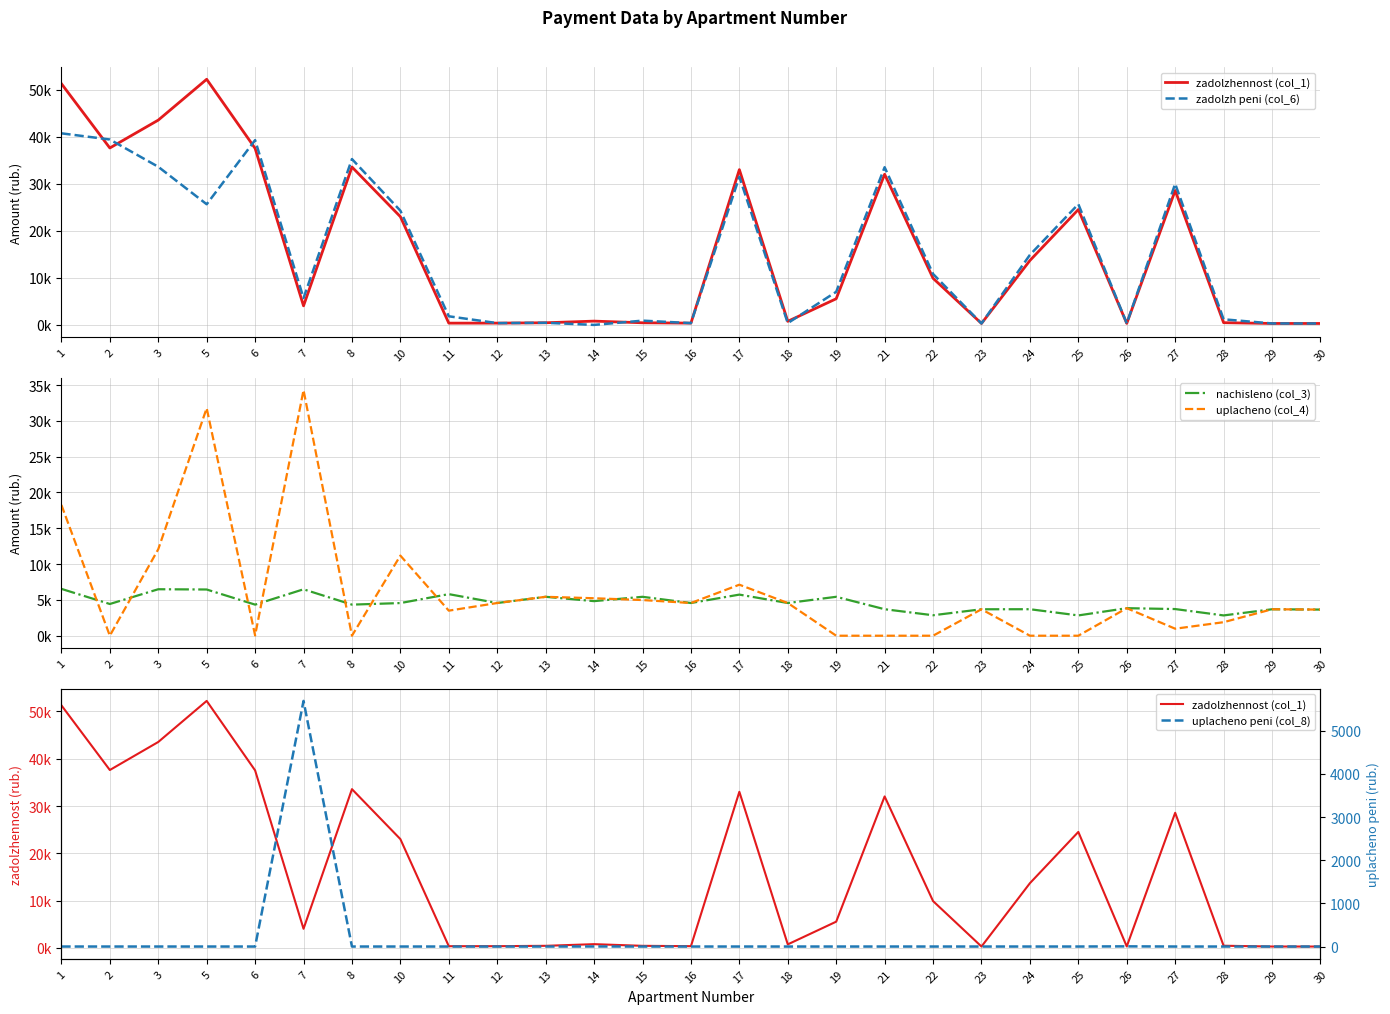

What is the difference between the zadolzh peni (col_6) values at 13 and 21?

33066.2